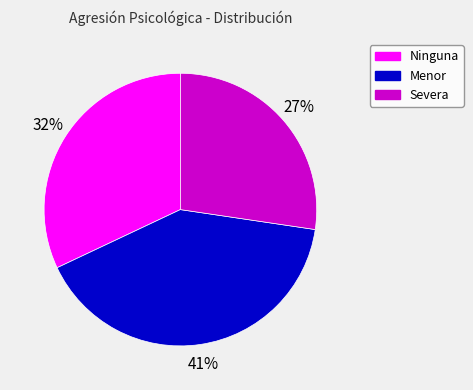

Does Severa represent more than half of the total?

No